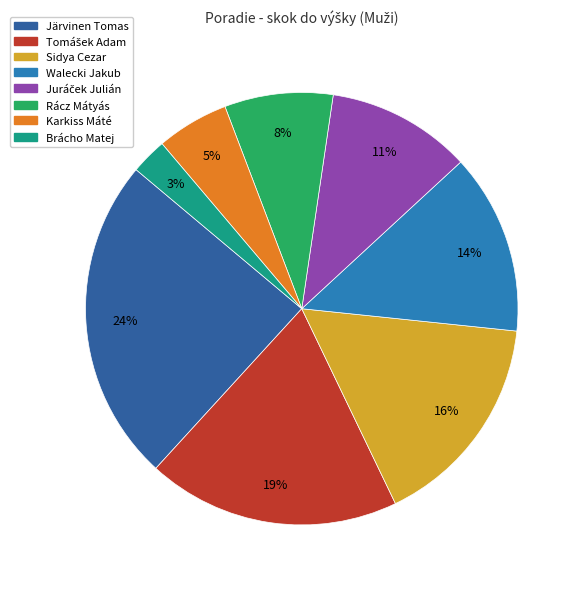

To the nearest percent, what portion does Karkiss Máté represent?

5%